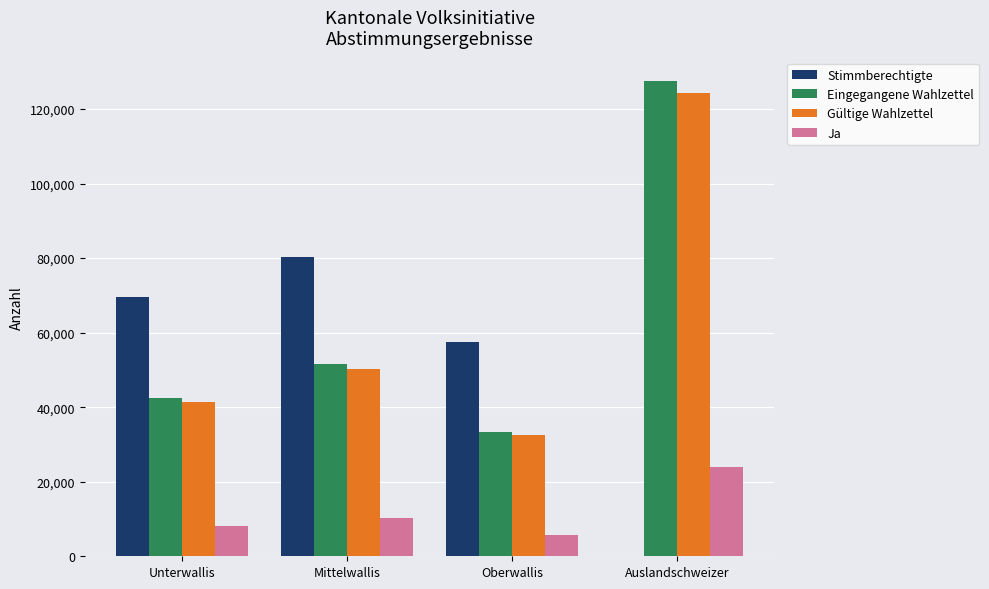

True or false: Stimmberechtigte has a value of 57611 at Oberwallis.

True